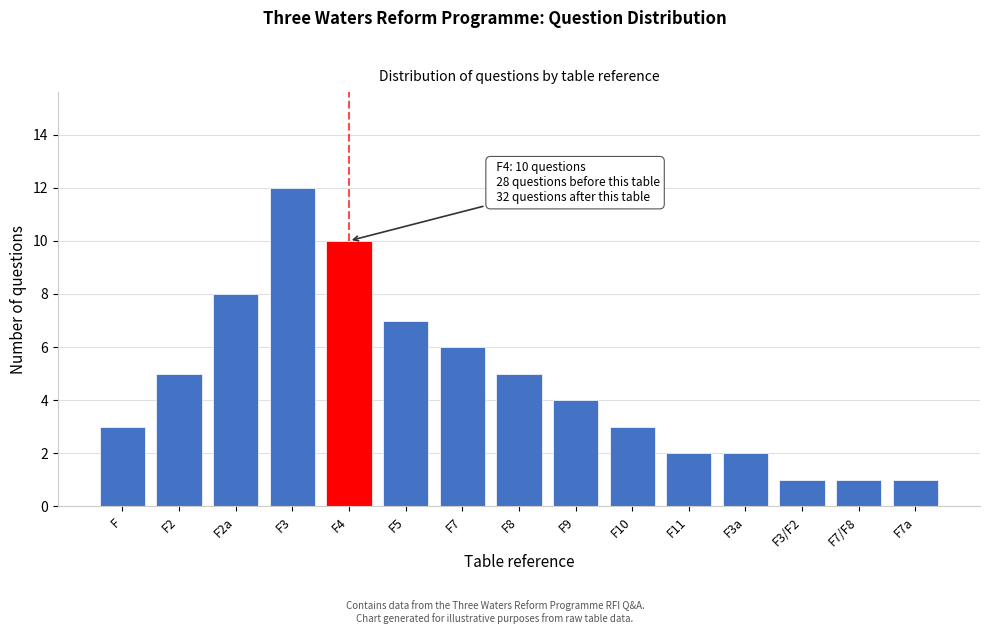

Reading left to right, extract all data points from this chart.

F=3	F2=5	F2a=8	F3=12	F4=10	F5=7	F7=6	F8=5	F9=4	F10=3	F11=2	F3a=2	F3/F2=1	F7/F8=1	F7a=1